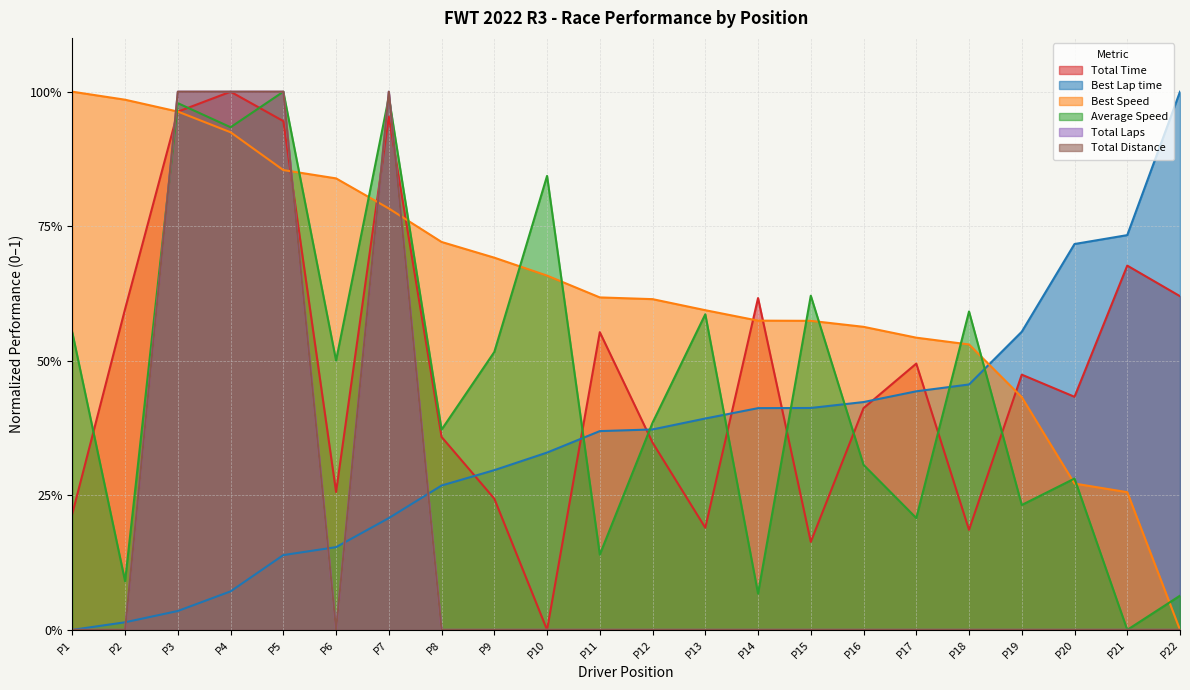

At how many categories does at least one series exceed 0?

22